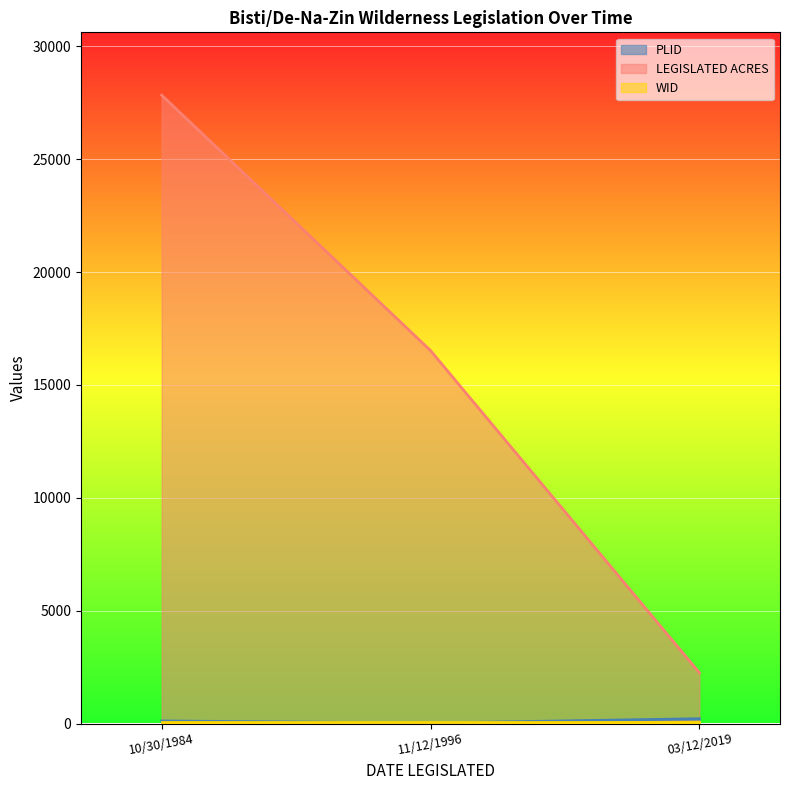

At which label does PLID reach its minimum?

11/12/1996